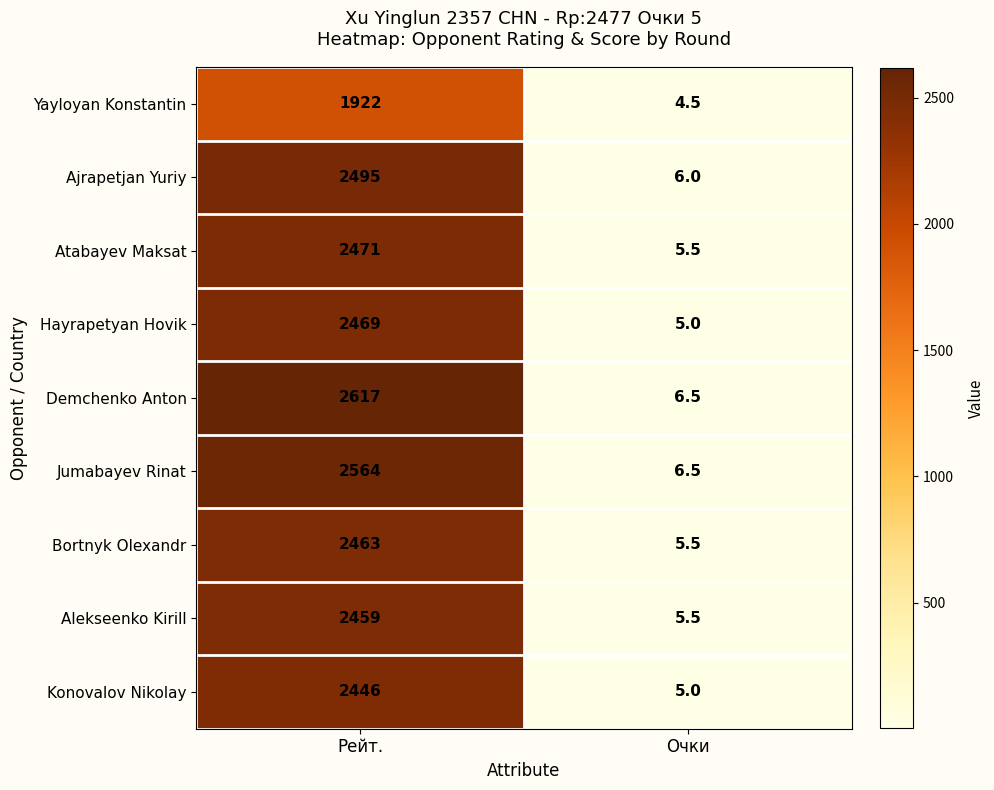

How many categories are shown in the chart?

2